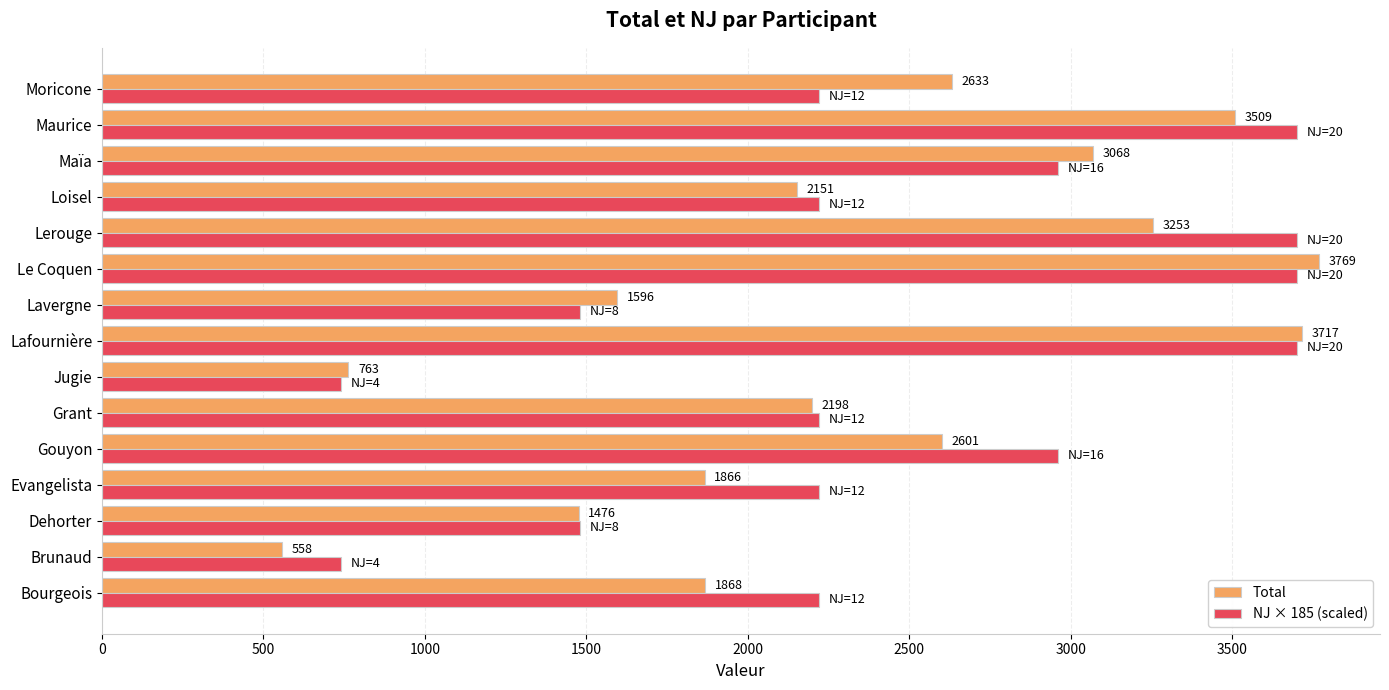

Which series has the widest spread of values?

Total